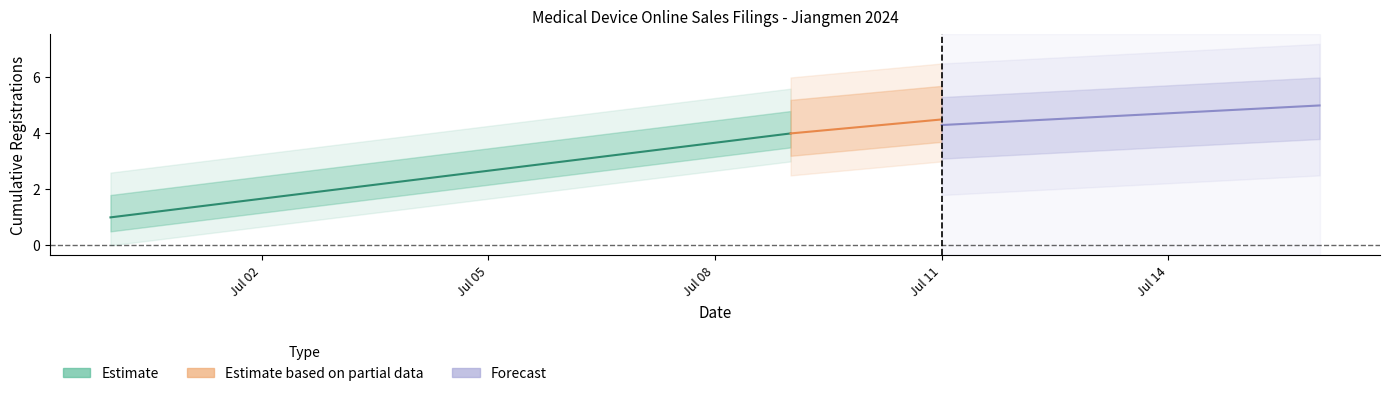

What is the maximum value for Estimate?

4